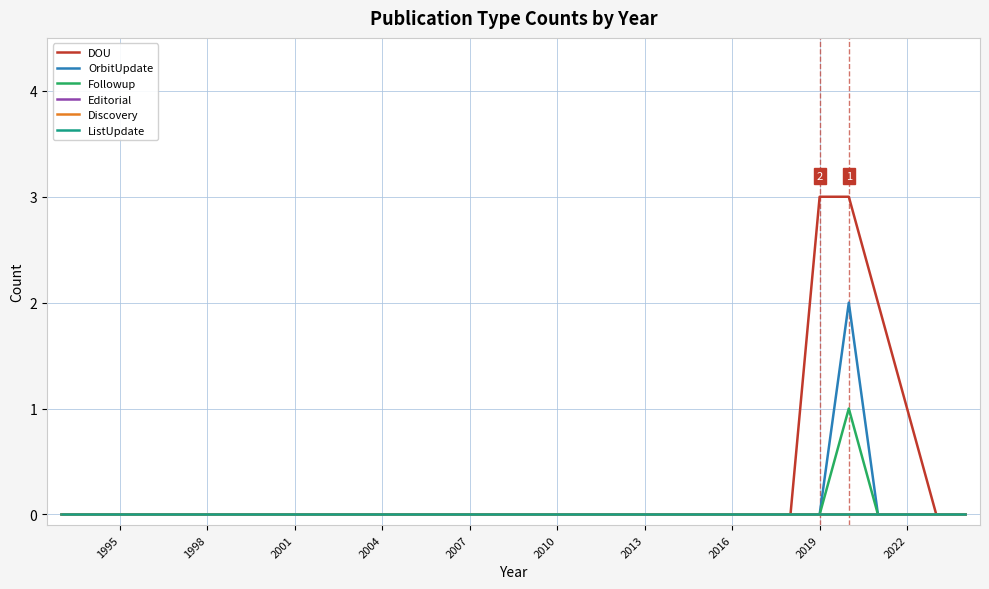

Is this an area chart (filled region under the line)?

No